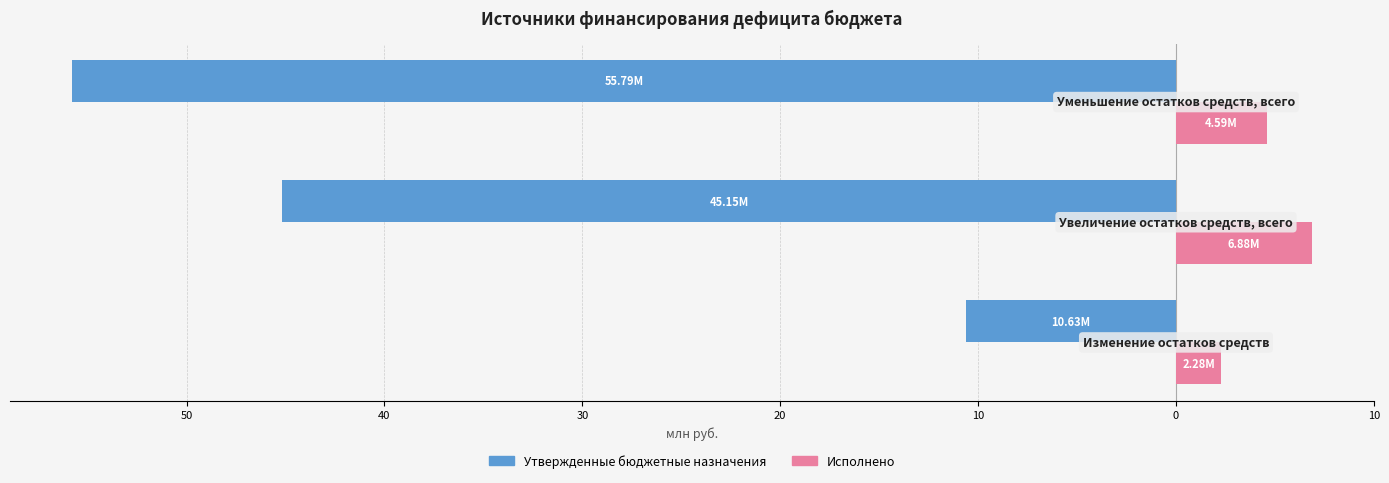

What are all the series names shown in the legend?

Утвержденные бюджетные назначения, Исполнено